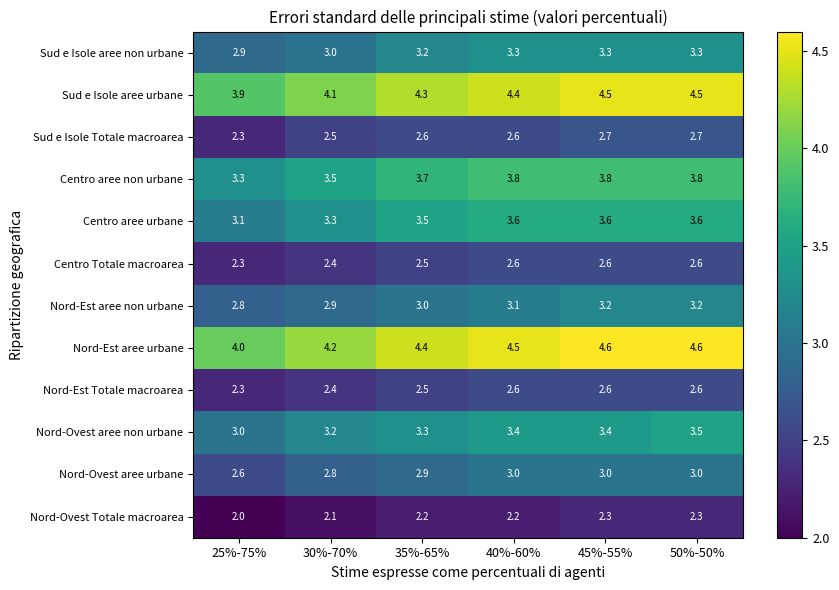

The Nord-Est aree urbane series shows 4.4 at 35%-65%. True or false?

True